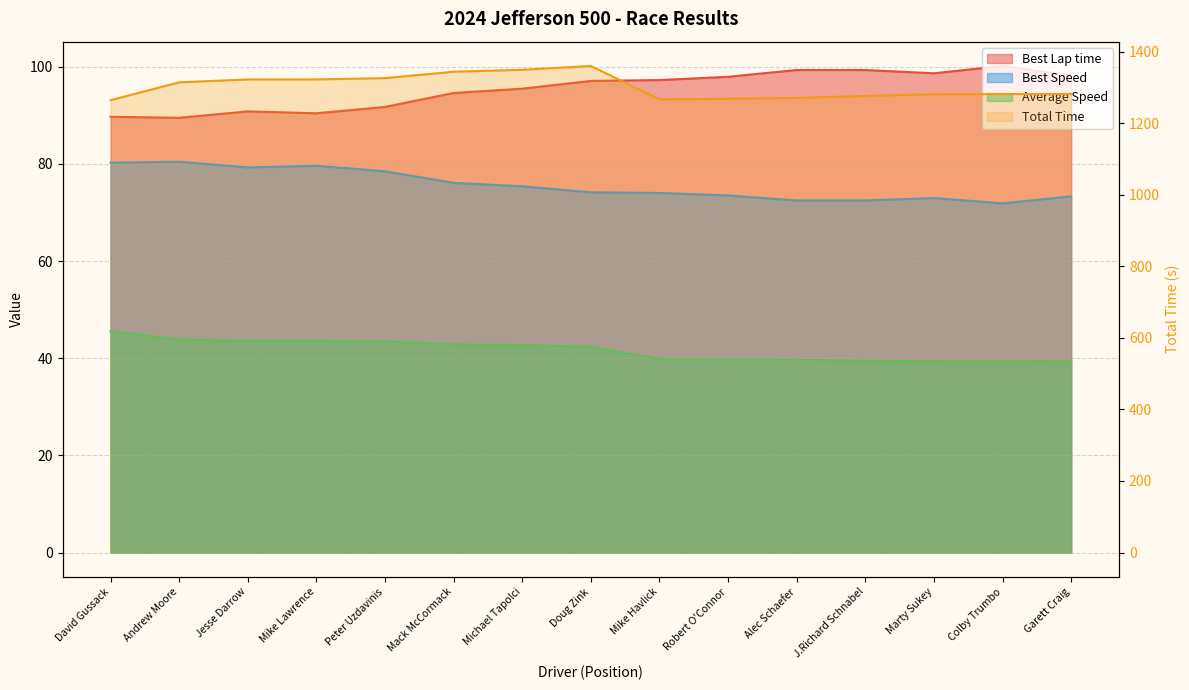

At which category is the sum across all series the highest?

Doug Zink